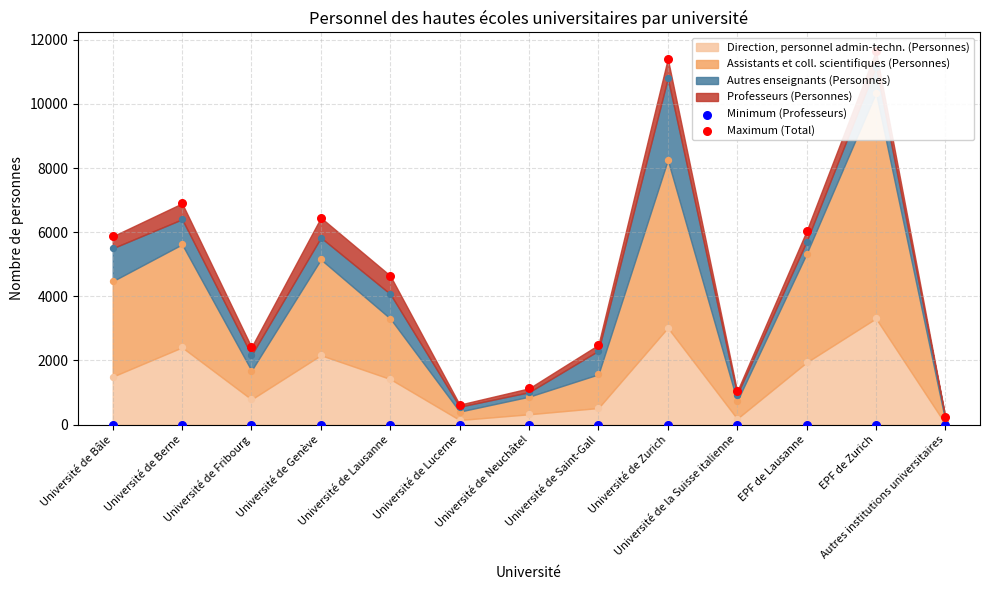

Which series has the largest Y range (max minus min)?

Maximum (Total)